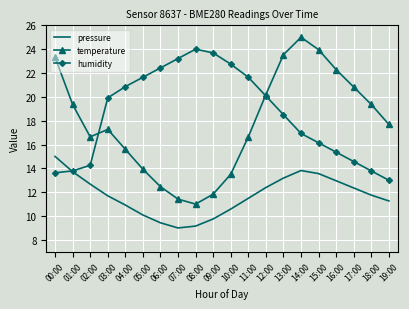

At 09:00, list the series in order from smallest to largest.

pressure, temperature, humidity